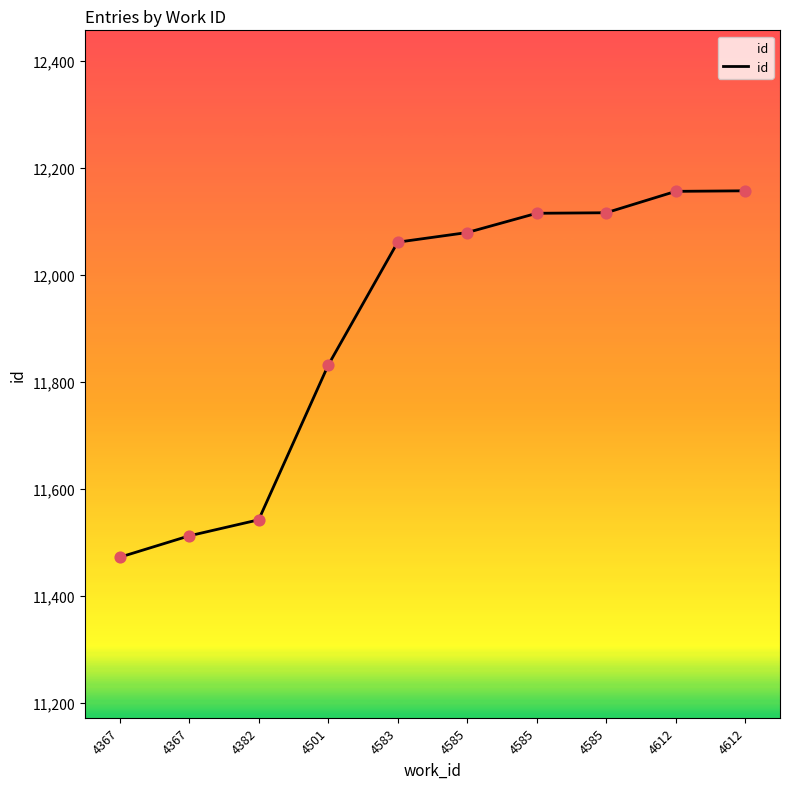

Which has a higher value, 4612 or 4612?

4612